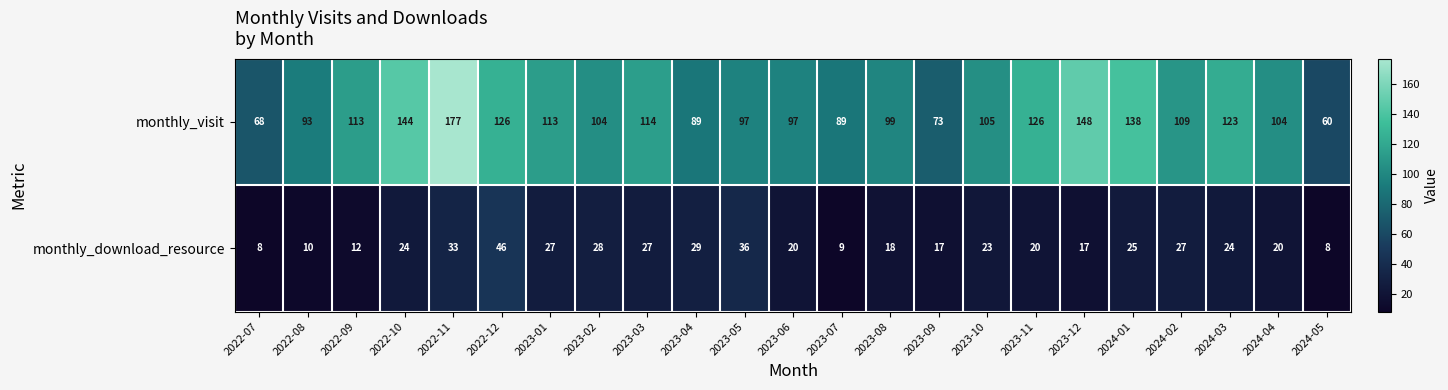

What is the total value across all series at 2024-05?

68